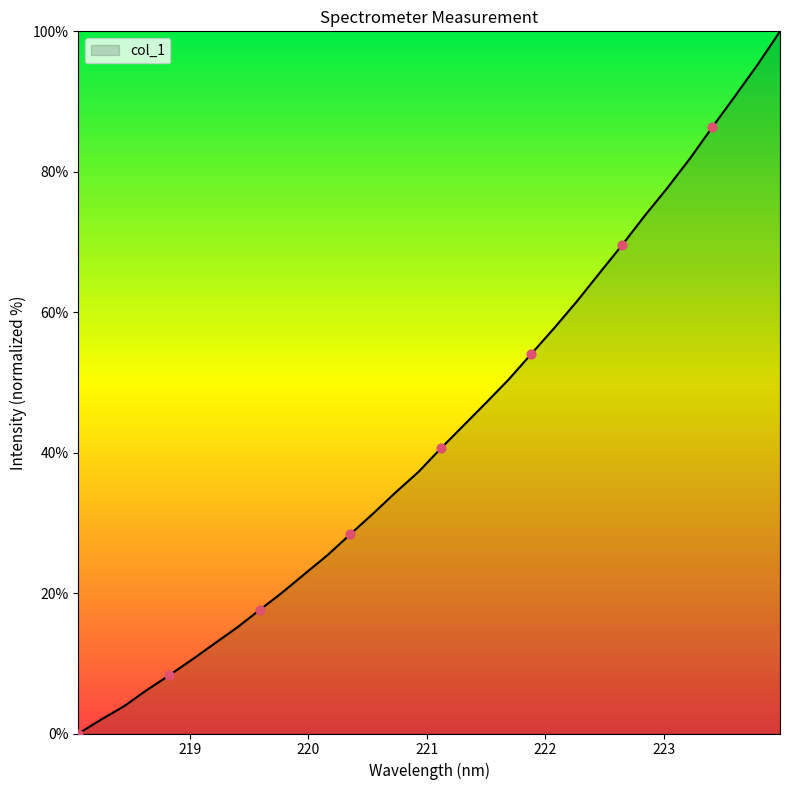

What is the difference between the maximum and minimum values?

100.0